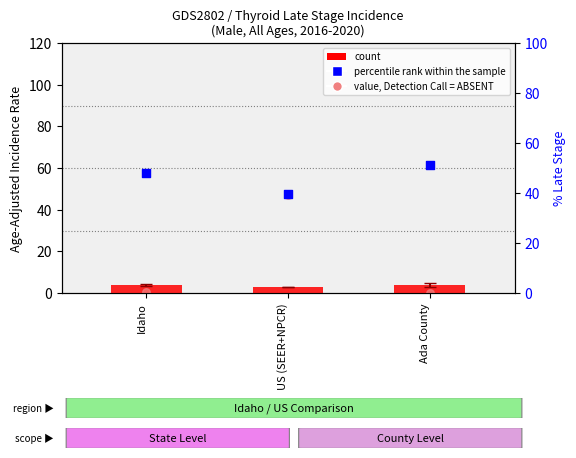

Is the value of percentile rank within the sample at Idaho greater than the value of count at Idaho?

Yes